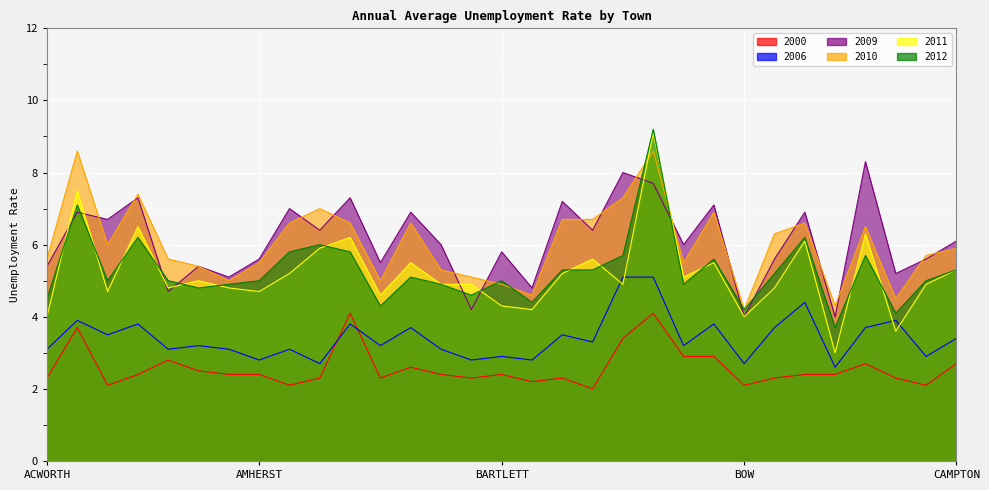

Reading left to right, list all the values displayed in this chart.

2000: 2.3	3.7	2.1	2.4	2.8	2.5	2.4	2.4	2.1	2.3	4.1	2.3	2.6	2.4	2.3	2.4	2.2	2.3	2.0	3.4	4.1	2.9	2.9	2.1	2.3	2.4	2.4	2.7	2.3	2.1	2.7
2006: 3.1	3.9	3.5	3.8	3.1	3.2	3.1	2.8	3.1	2.7	3.8	3.2	3.7	3.1	2.8	2.9	2.8	3.5	3.3	5.1	5.1	3.2	3.8	2.7	3.7	4.4	2.6	3.7	3.9	2.9	3.4
2009: 5.4	6.9	6.7	7.3	4.7	5.4	5.1	5.6	7.0	6.4	7.3	5.5	6.9	6.0	4.2	5.8	4.8	7.2	6.4	8.0	7.7	6.0	7.1	4.0	5.6	6.9	4.0	8.3	5.2	5.6	6.1
2010: 5.6	8.6	6.0	7.4	5.6	5.4	5.0	5.5	6.6	7.0	6.6	5.0	6.6	5.3	5.1	4.9	4.6	6.7	6.7	7.3	8.6	5.5	6.9	4.2	6.3	6.6	4.3	6.5	4.5	5.7	5.9
2011: 4.0	7.5	4.7	6.5	4.8	5.0	4.8	4.7	5.2	5.9	6.2	4.6	5.5	4.9	4.9	4.3	4.2	5.2	5.6	4.9	9.1	5.1	5.5	4.0	4.8	6.1	3.0	6.3	3.6	4.9	5.3
2012: 4.5	7.1	5.0	6.2	5.0	4.8	4.9	5.0	5.8	6.0	5.8	4.3	5.1	4.9	4.6	5.0	4.4	5.3	5.3	5.7	9.2	4.9	5.6	4.2	5.2	6.2	3.7	5.7	4.1	5.0	5.3